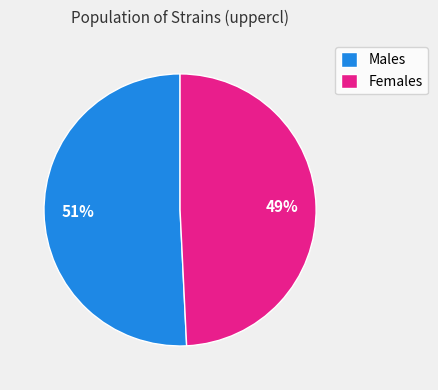

To the nearest percent, what is the average slice percentage?

50%